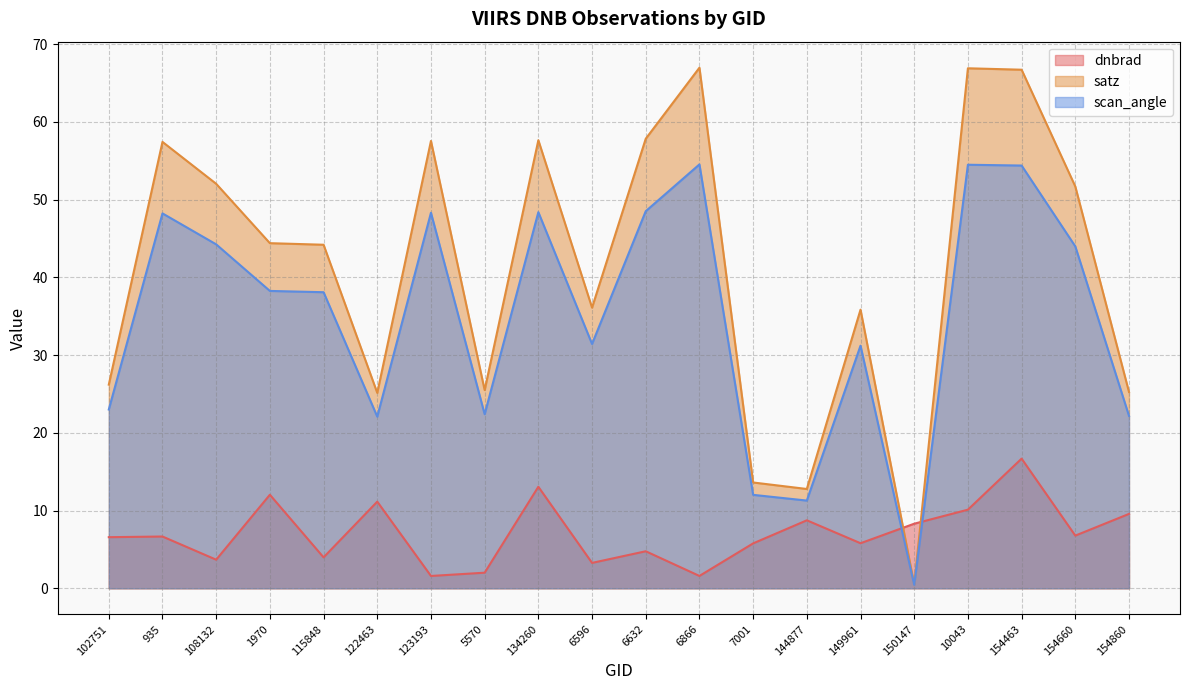

What is the label of the 2nd point from the left?

935